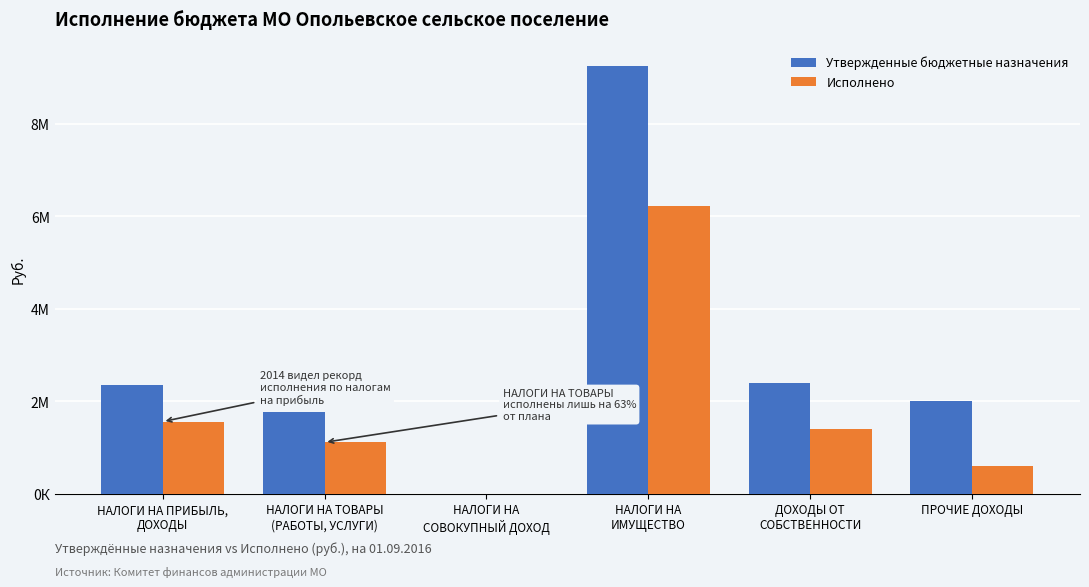

Which series has the largest total across all categories?

Утвержденные бюджетные назначения